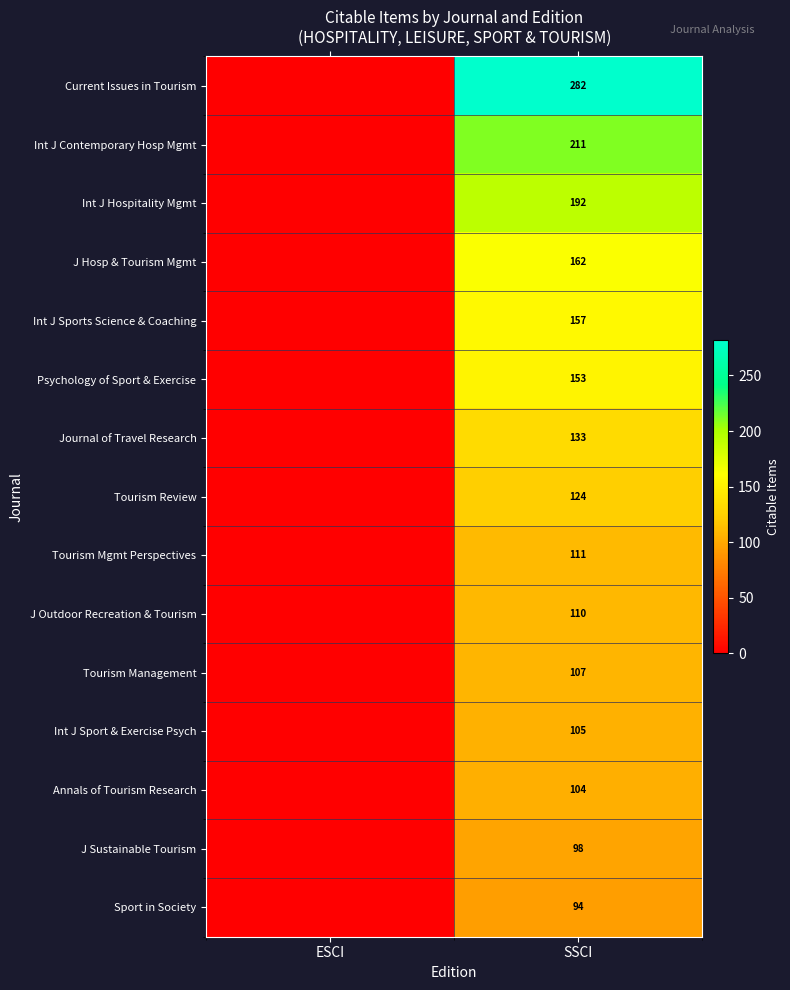

At SSCI, list the series in order from largest to smallest.

Current Issues in Tourism, Int J Contemporary Hosp Mgmt, Int J Hospitality Mgmt, J Hosp & Tourism Mgmt, Int J Sports Science & Coaching, Psychology of Sport & Exercise, Journal of Travel Research, Tourism Review, Tourism Mgmt Perspectives, J Outdoor Recreation & Tourism, Tourism Management, Int J Sport & Exercise Psych, Annals of Tourism Research, J Sustainable Tourism, Sport in Society